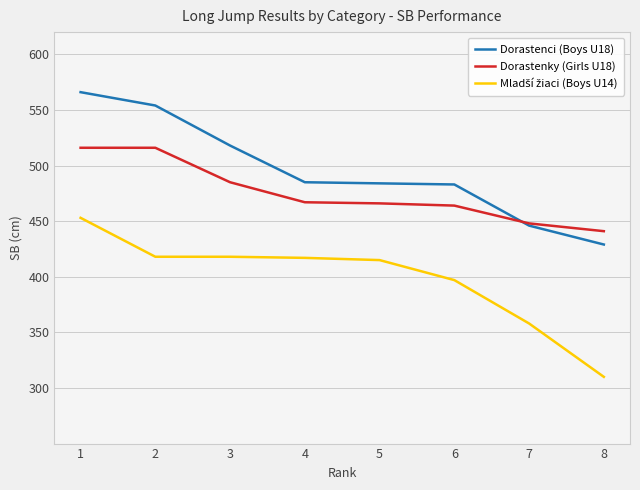

What value does the Dorastenci (Boys U18) series have at 3, to the nearest 10?

520